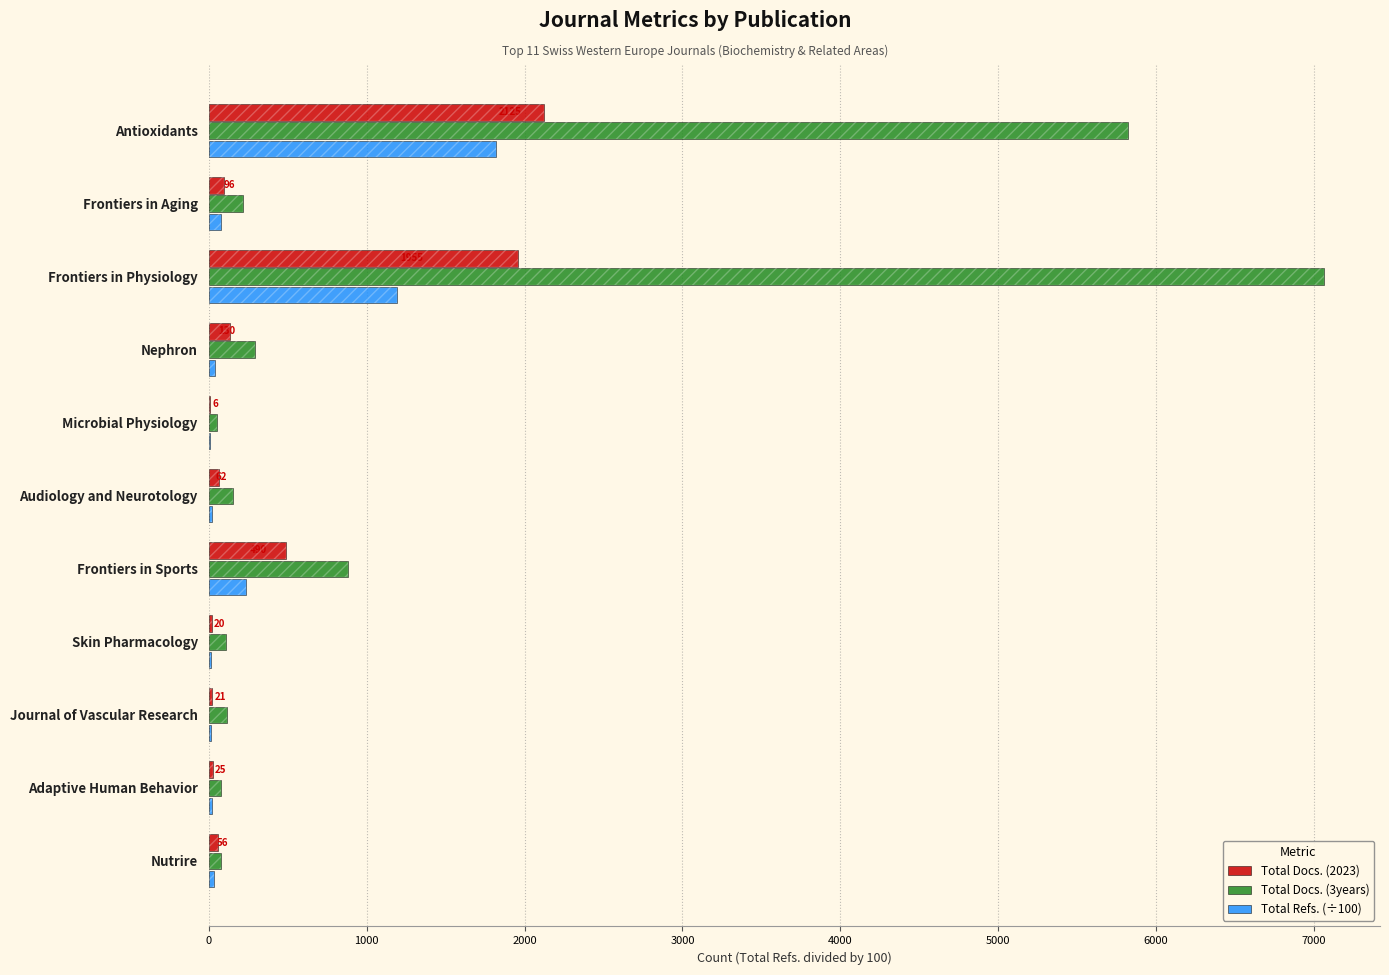

What is the minimum value shown in the chart?

4.4